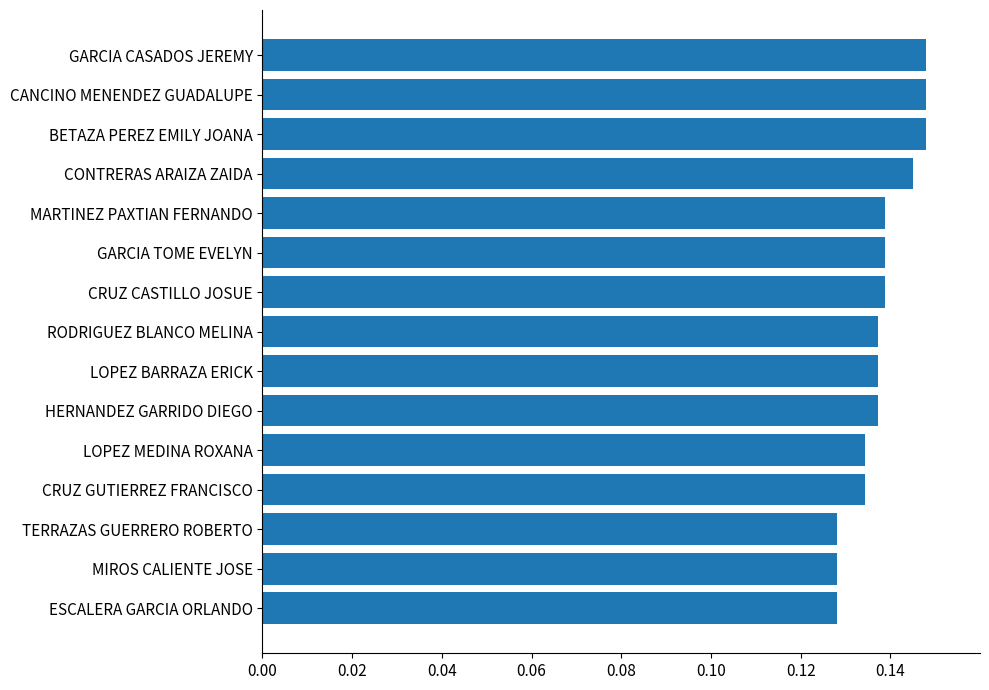

Which has a higher value, HERNANDEZ GARRIDO DIEGO or CONTRERAS ARAIZA ZAIDA?

CONTRERAS ARAIZA ZAIDA